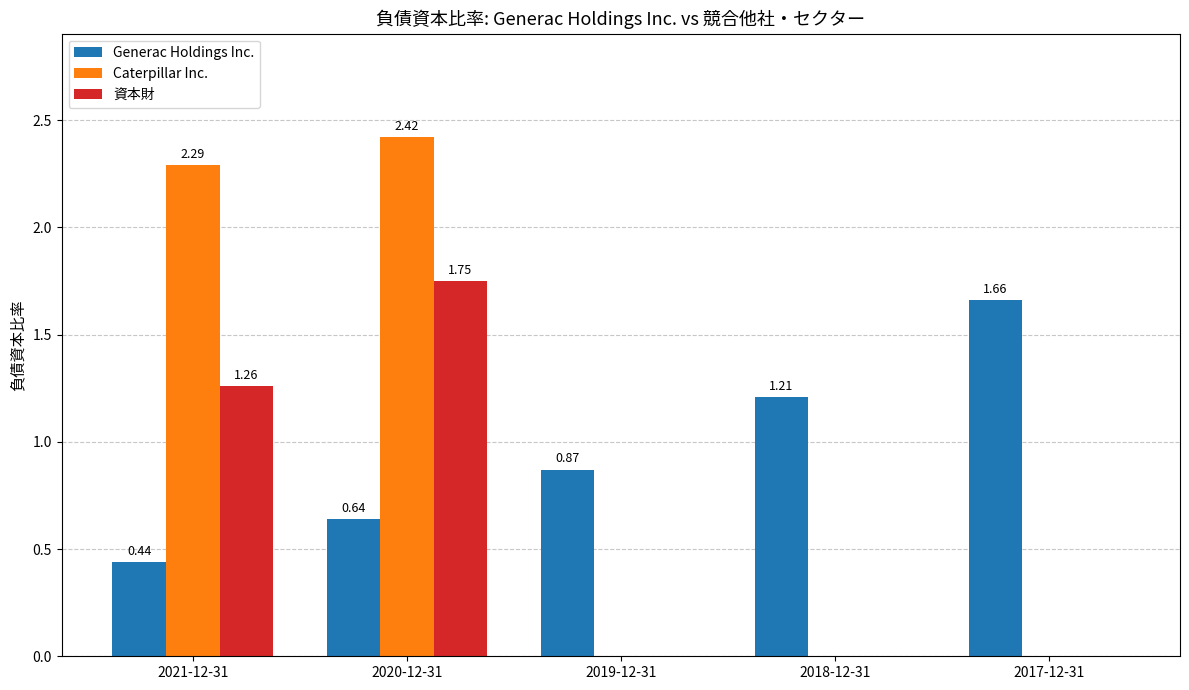

How many Caterpillar Inc. values are between 0 and 2?

3